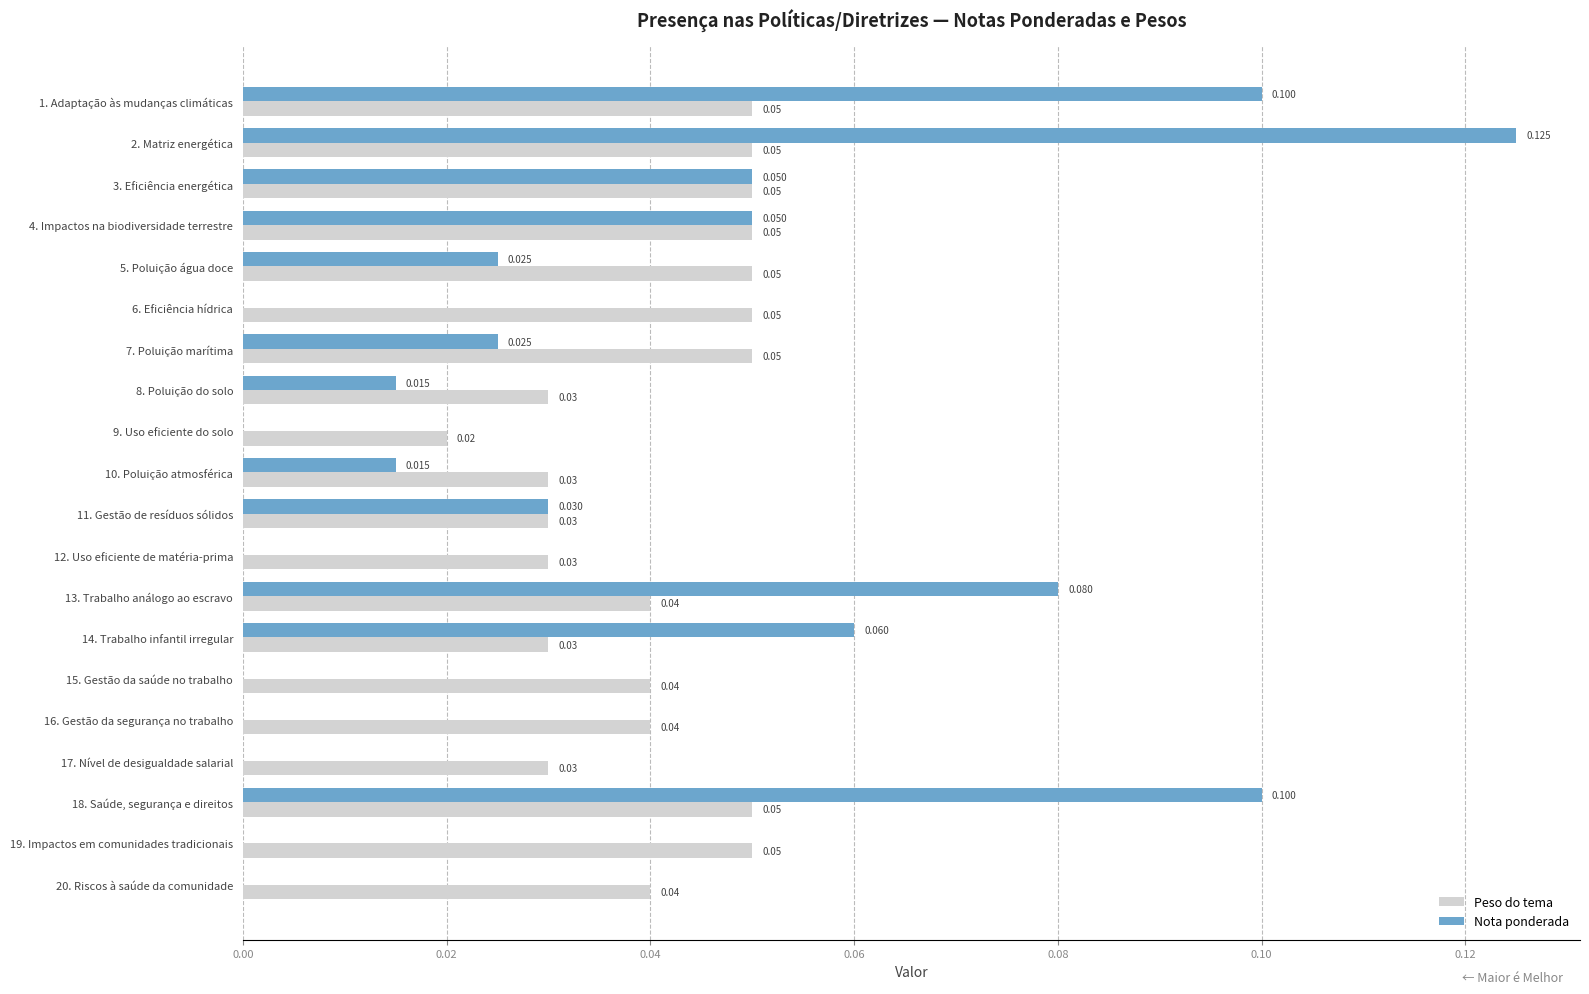

What are all the series names shown in the legend?

Peso do tema, Nota ponderada